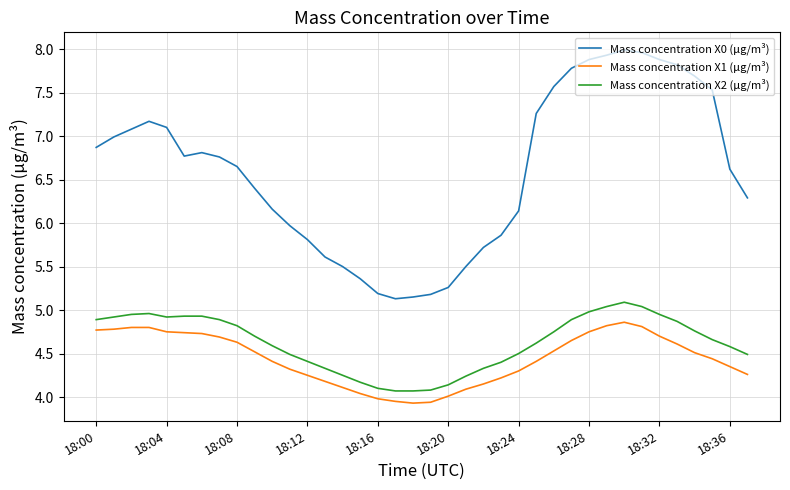

True or false: Mass concentration X0 (μg/m³) and Mass concentration X1 (μg/m³) intersect in this chart.

False